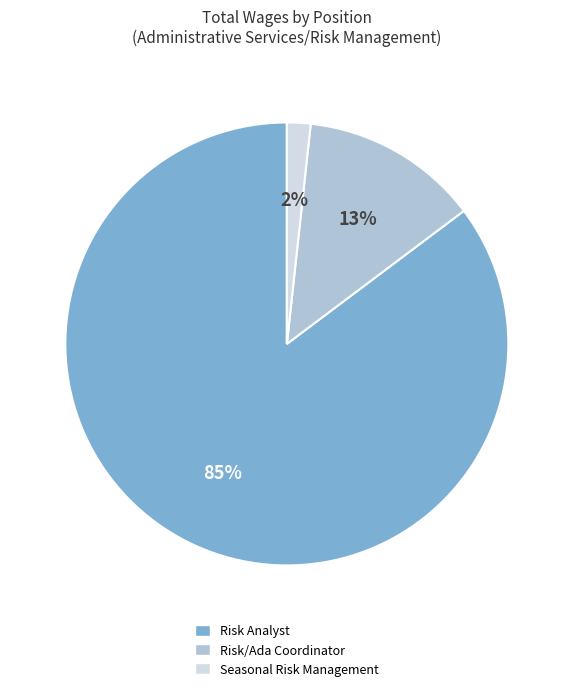

True or false: Seasonal Risk Management accounts for 2% of the total.

True